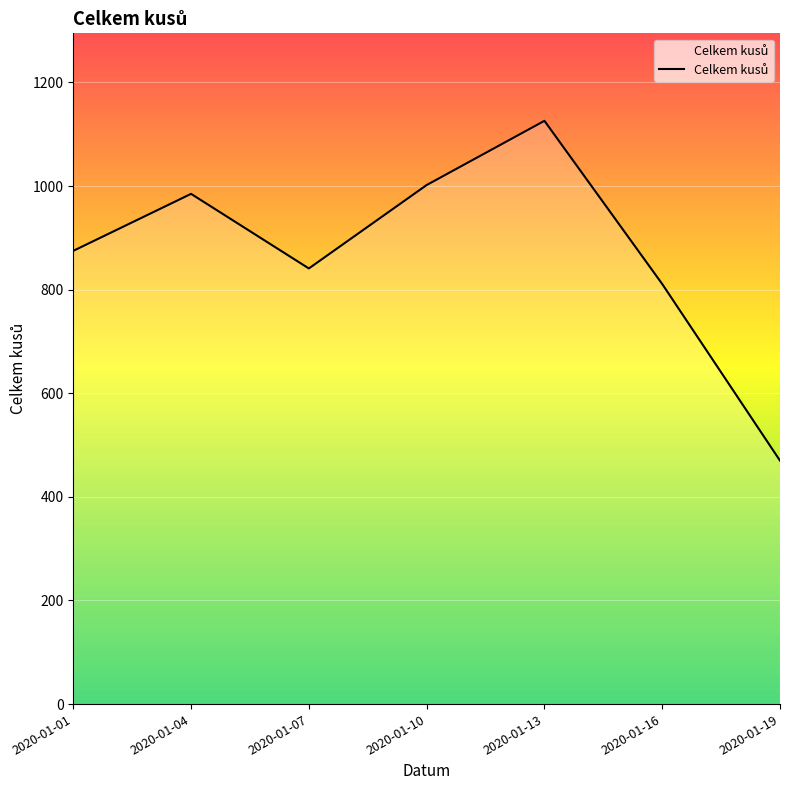

Reading right to left, what are all the values shown in this chart?

470	811	1126	1002	841	985	875